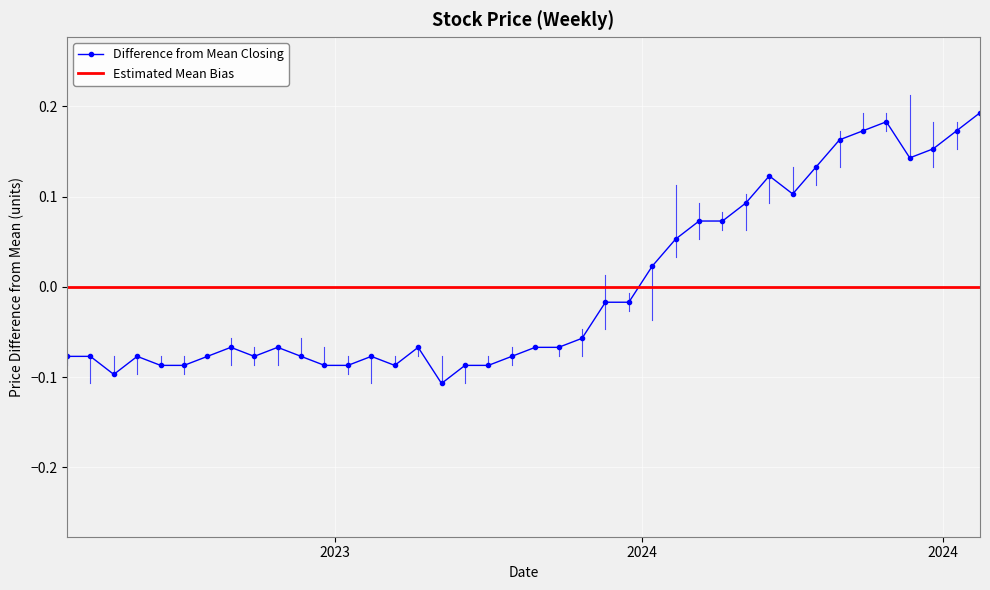

Which has a higher value, 13 or 6?

6